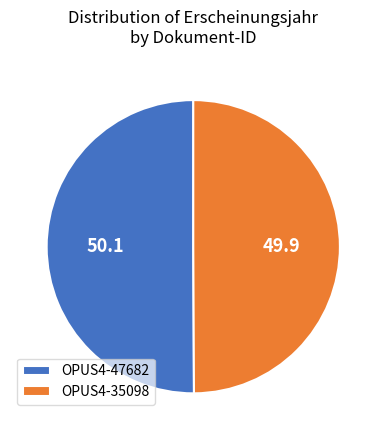

Is the sum of OPUS4-35098 and OPUS4-47682 greater than half?

Yes